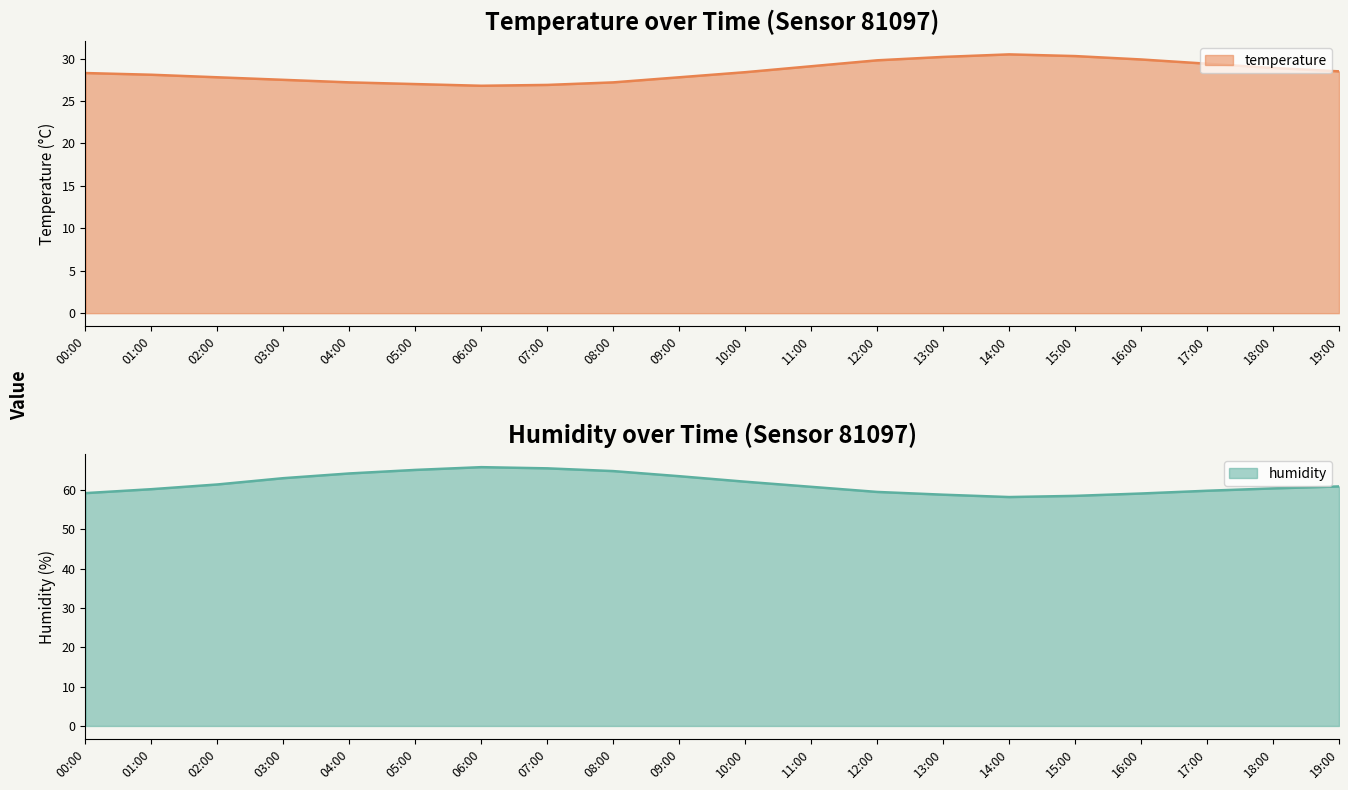

At which category does humidity reach its first local peak?

06:00